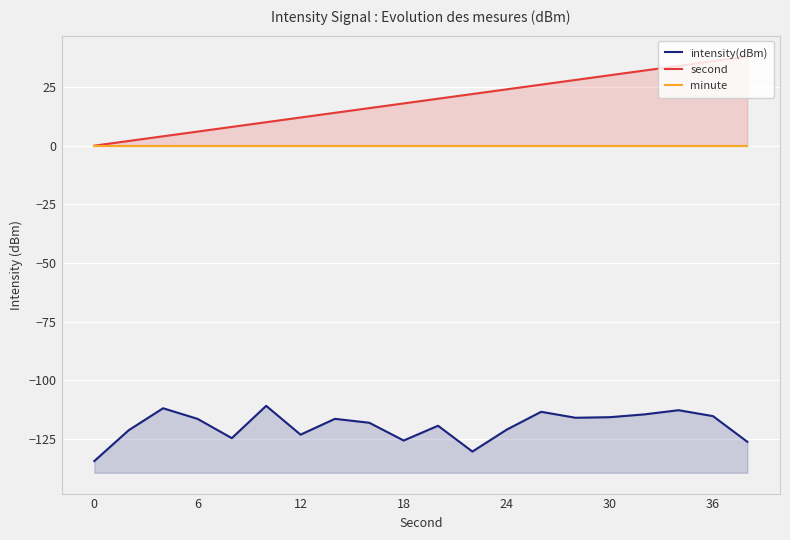

True or false: minute and intensity(dBm) intersect in this chart.

False